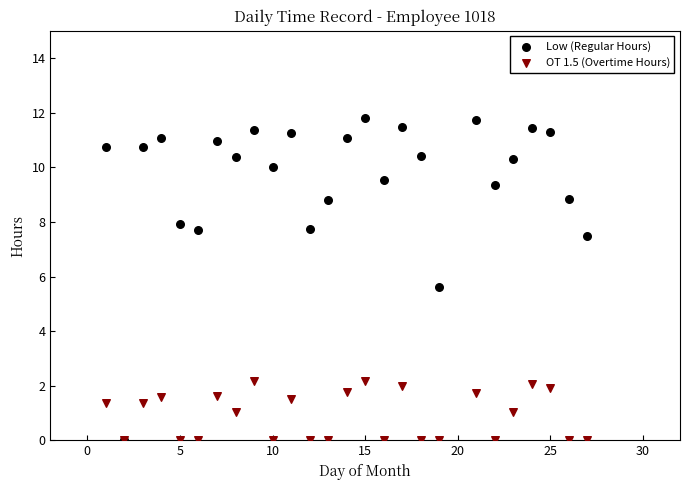

Which series has the widest spread of Y values?

Low (Regular Hours)